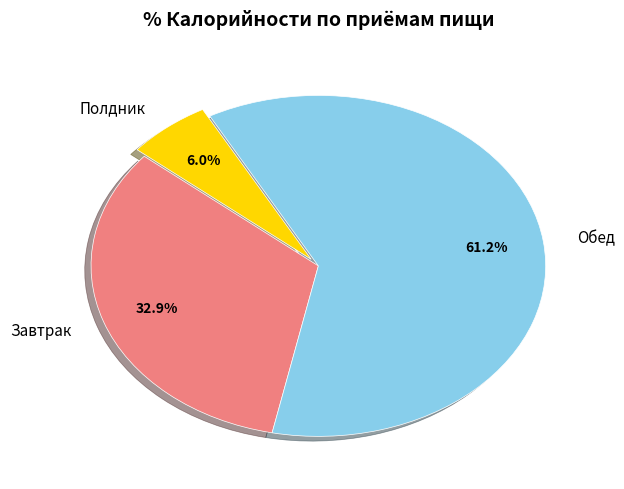

What portion of the pie excludes Полдник?

94.0%